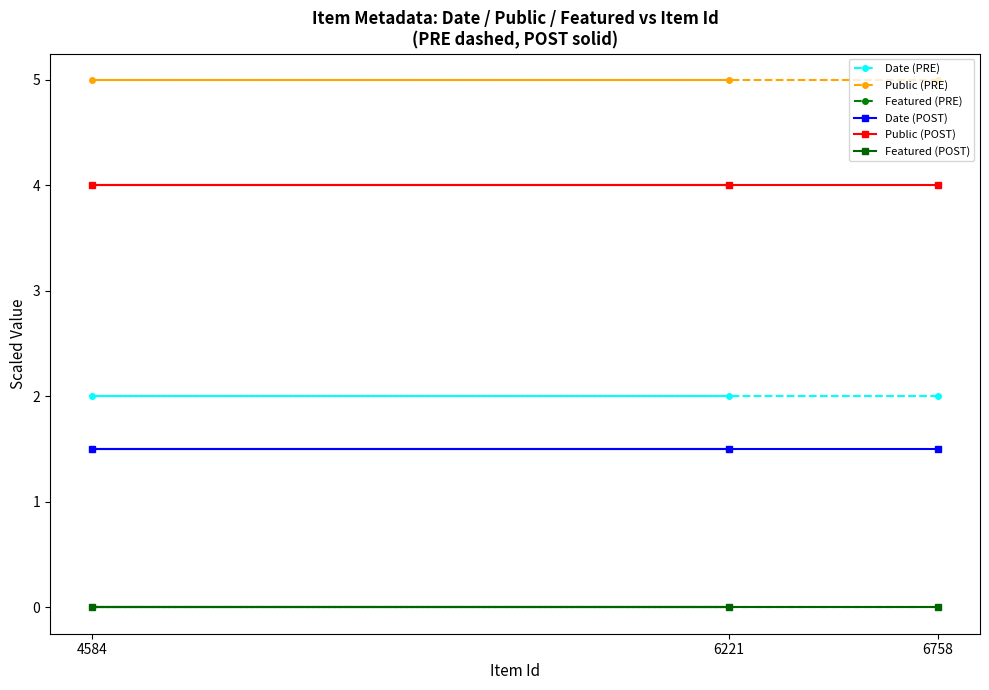

Does the chart have visible grid lines?

No